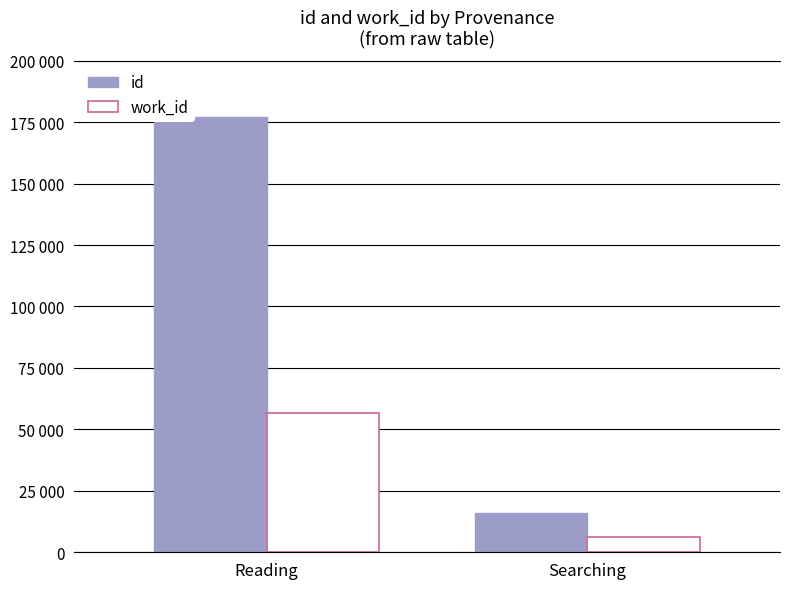

What are all the series names shown in the legend?

id, work_id